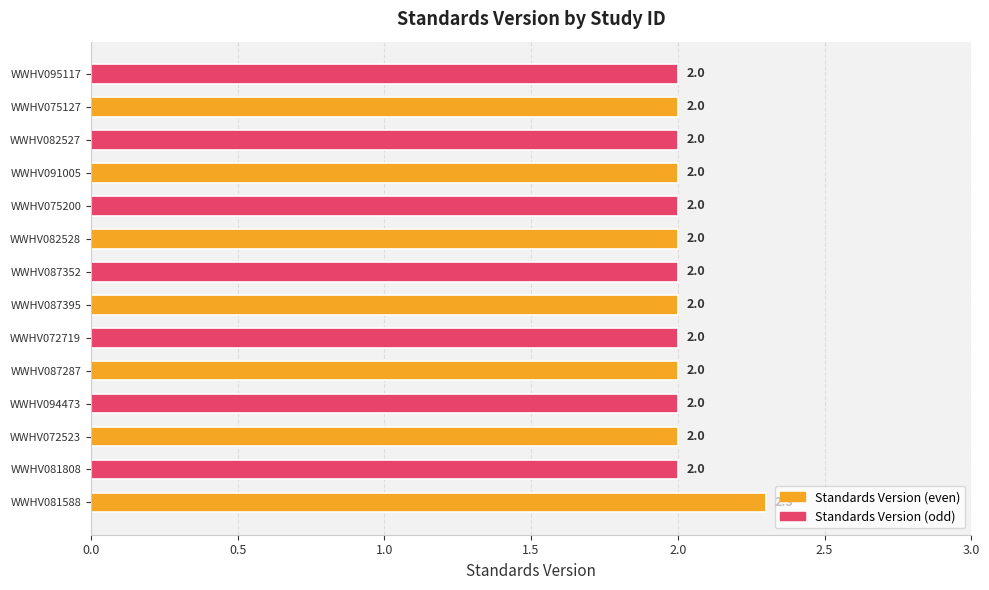

What is the sum of all values?

28.3